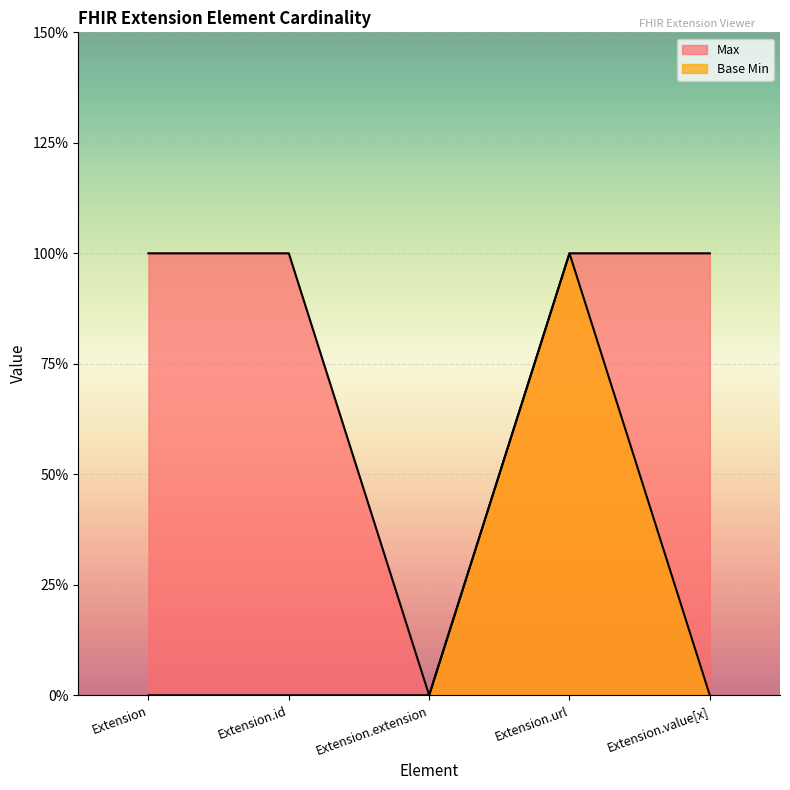

Reading left to right, extract all data points from this chart.

Max: Extension=1	Extension.id=1	Extension.extension=0	Extension.url=1	Extension.value[x]=1
Base Min: Extension=0	Extension.id=0	Extension.extension=0	Extension.url=1	Extension.value[x]=0